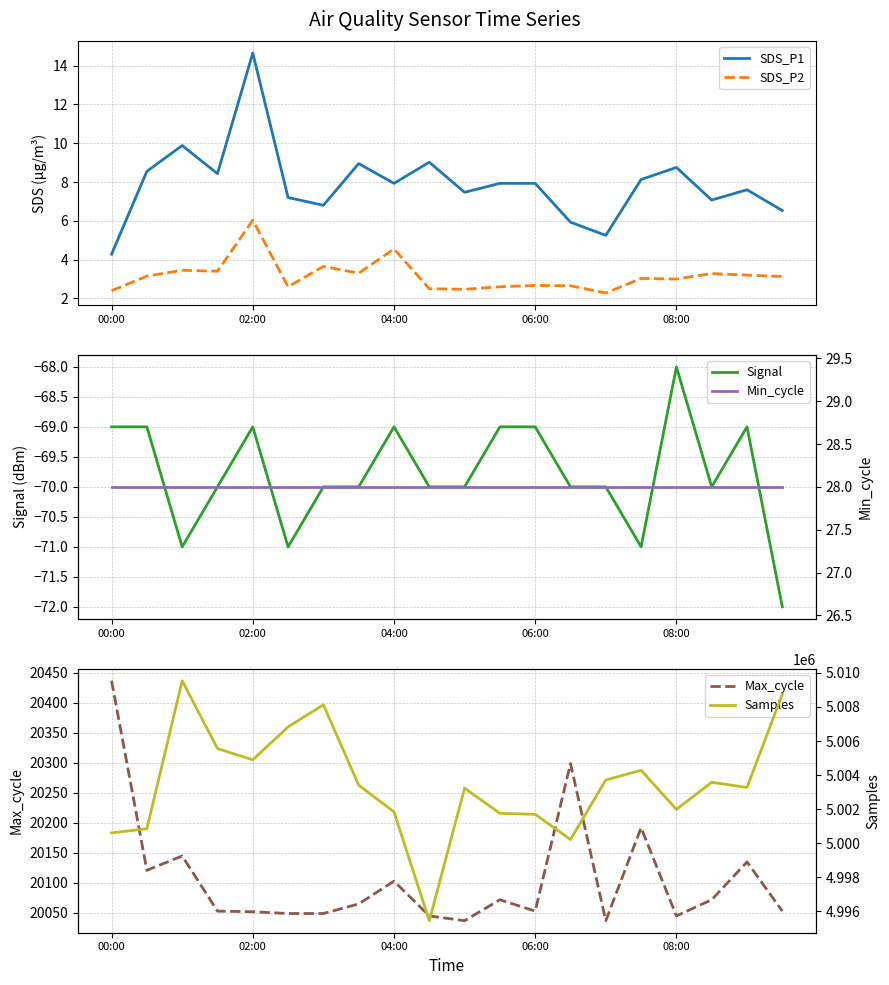

In Max_cycle, how many points are lower than both neighbors (excluding endpoints)?

5